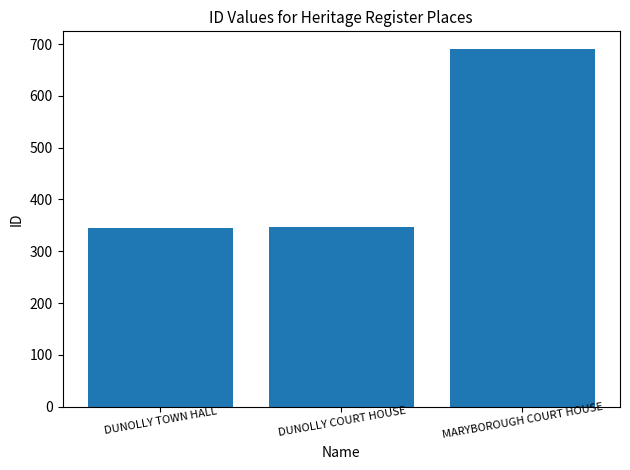

At which category does the chart reach its peak across all series?

MARYBOROUGH COURT HOUSE